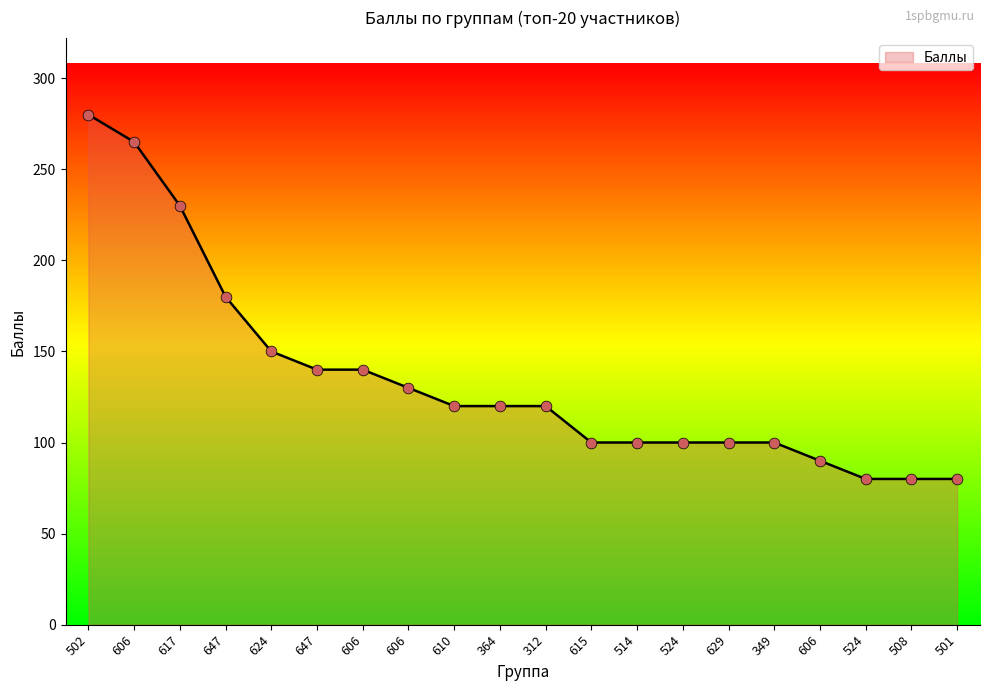

Is this an area chart (filled region under the line)?

Yes